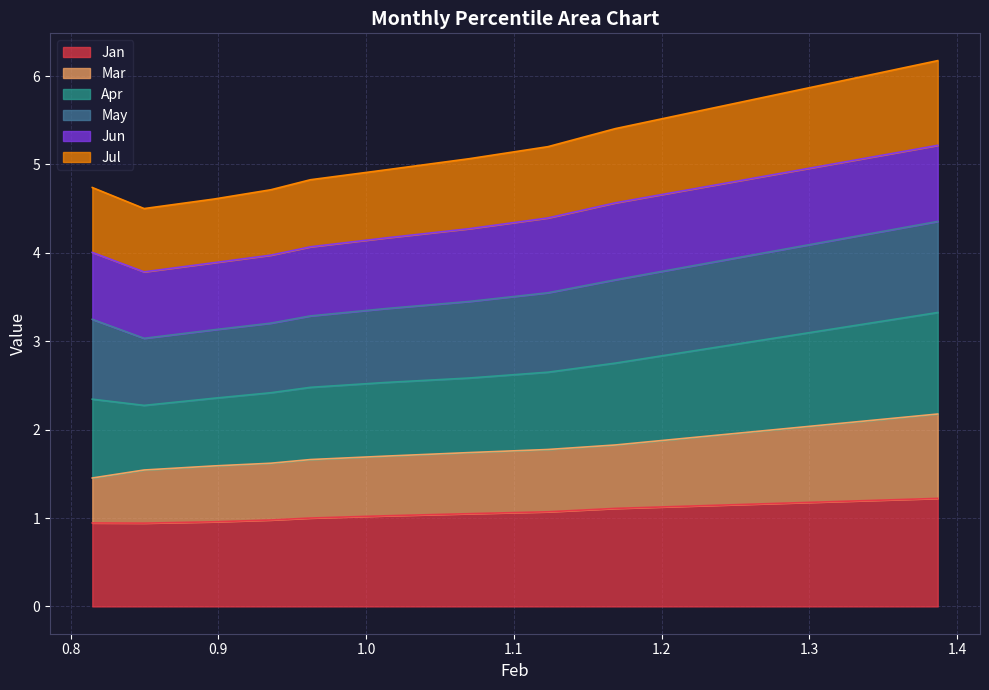

What is the difference between the Mar values at pct25 and pct75?

0.2